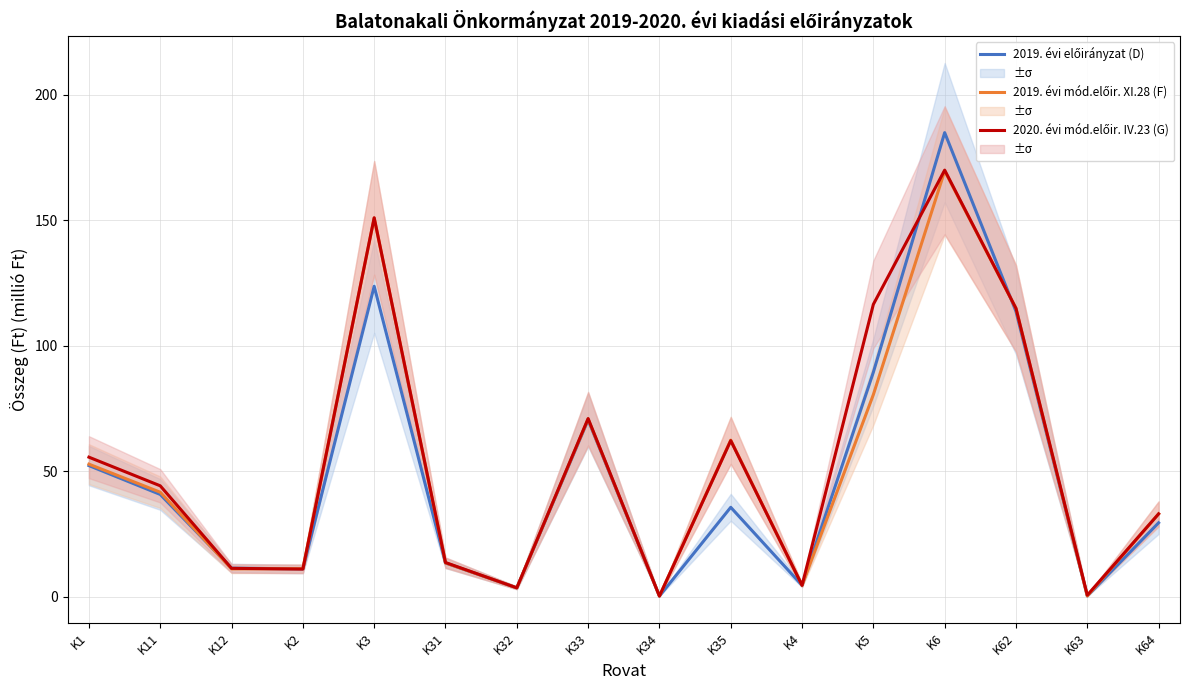

What are all the series names shown in the legend?

2019. évi előirányzat (D), 2019. évi mód.előir. XI.28 (F), 2020. évi mód.előir. IV.23 (G)